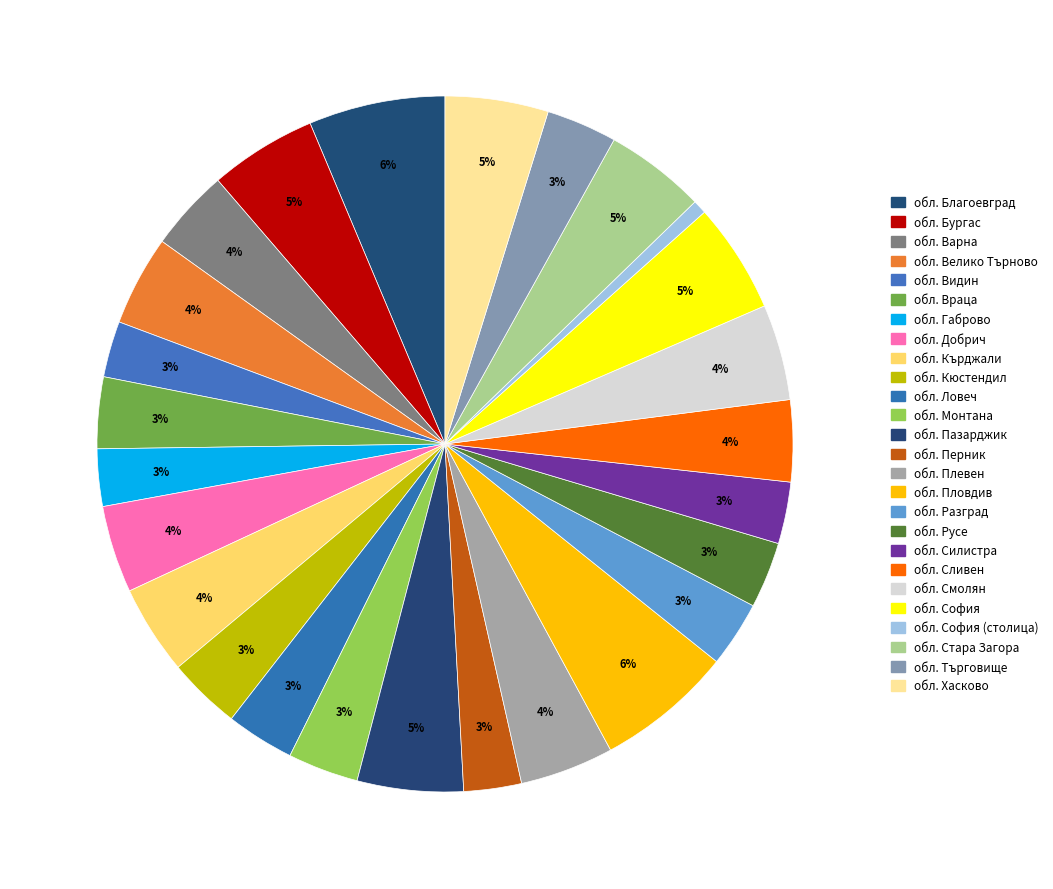

Which category has the smallest portion of the pie?

обл. София (столица)